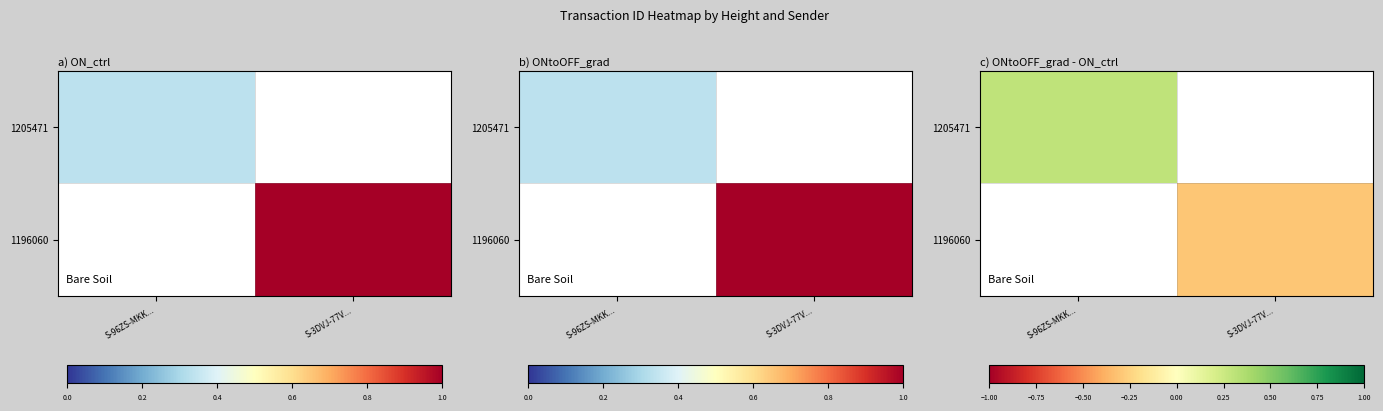

How many data points does each series have?

2